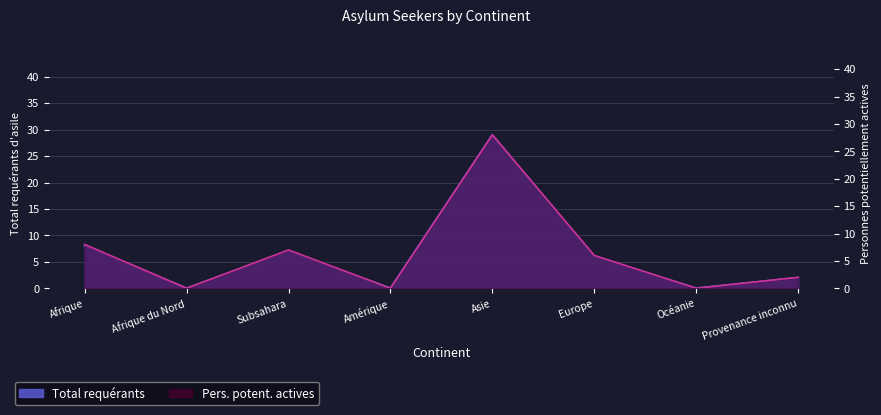

Between Subsahara and Asie, which series saw the biggest shift?

Total requérants